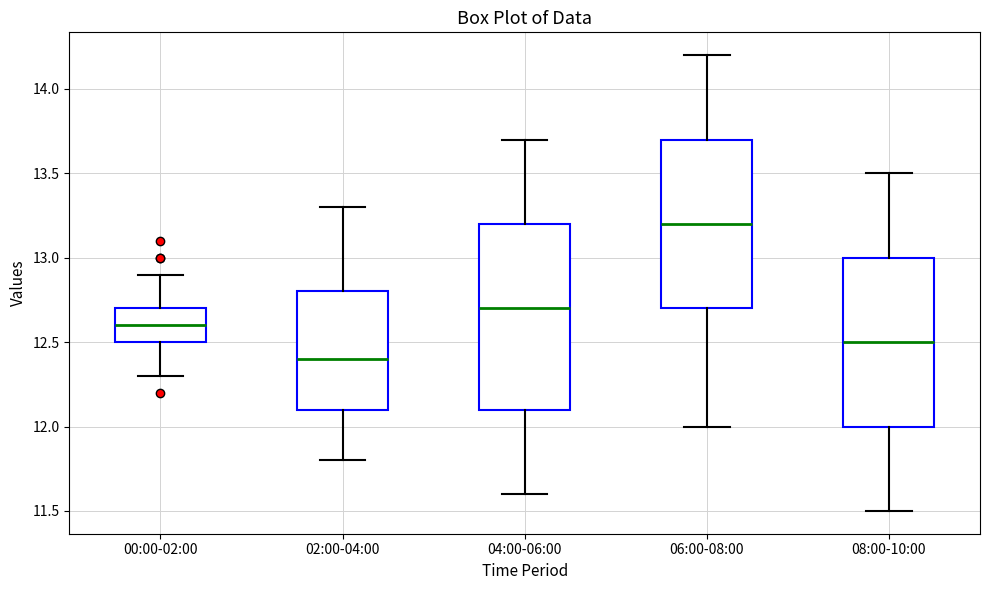

Comparing the boxes themselves (not the whiskers), which one is the tallest?

04:00-06:00